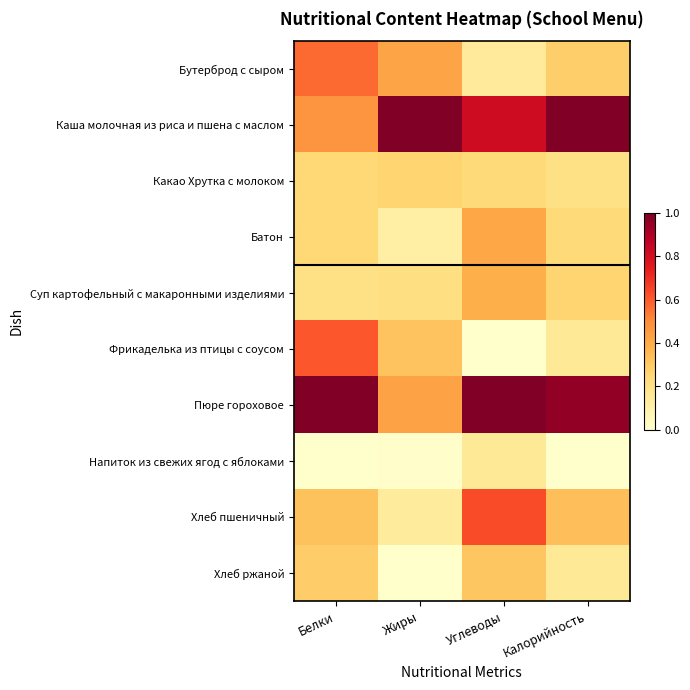

Reading right to left, extract all data points from this chart.

Бутерброд с сыром: Калорийность=0.3	Углеводы=0.1	Жиры=0.4	Белки=0.6
Каша молочная из риса и пшена с маслом: Калорийность=1.0	Углеводы=0.8	Жиры=1.0	Белки=0.5
Какао Хрутка с молоком: Калорийность=0.2	Углеводы=0.2	Жиры=0.3	Белки=0.2
Батон: Калорийность=0.2	Углеводы=0.4	Жиры=0.1	Белки=0.2
Суп картофельный с макаронными изделиями: Калорийность=0.3	Углеводы=0.4	Жиры=0.2	Белки=0.2
Фрикаделька из птицы с соусом: Калорийность=0.1	Углеводы=0.0	Жиры=0.3	Белки=0.6
Пюре гороховое: Калорийность=1.0	Углеводы=1.0	Жиры=0.4	Белки=1.0
Напиток из свежих ягод с яблоками: Калорийность=0.0	Углеводы=0.1	Жиры=0.0	Белки=0.0
Хлеб пшеничный: Калорийность=0.3	Углеводы=0.6	Жиры=0.1	Белки=0.3
Хлеб ржаной: Калорийность=0.1	Углеводы=0.3	Жиры=0.0	Белки=0.3